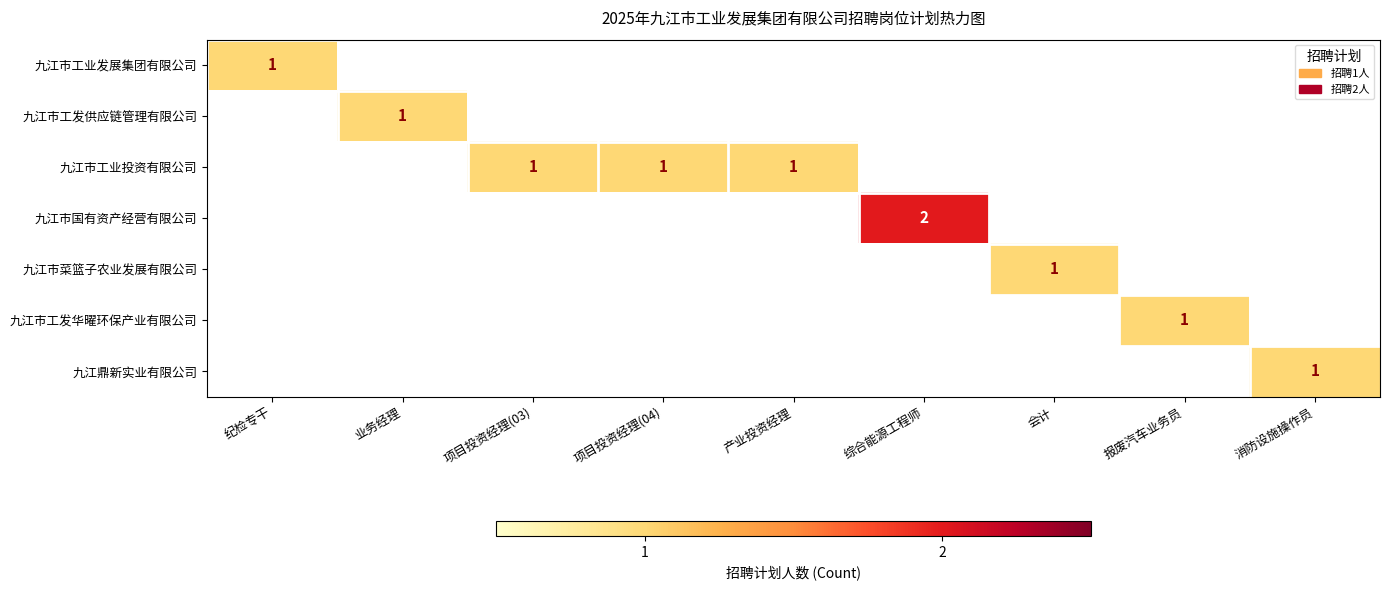

The 九江市工发供应链管理有限公司 series shows 2 at 业务经理. True or false?

False